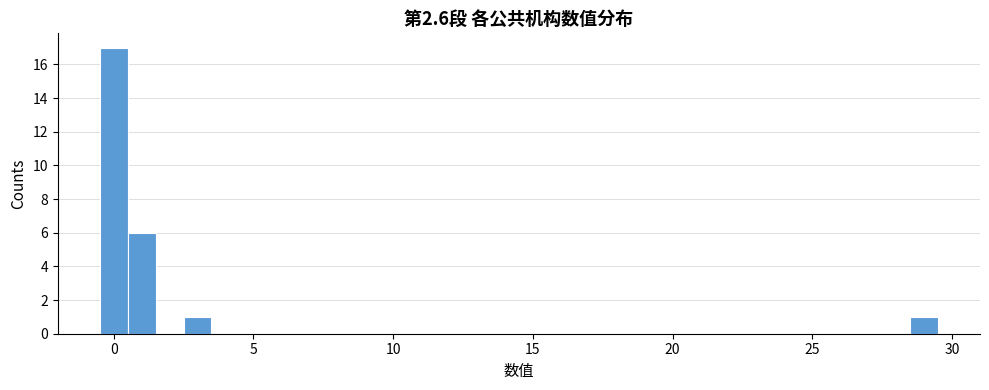

Around what value on the x-axis is the tallest bar? Give the approximate position of its centre, as read against the axis.

0.0